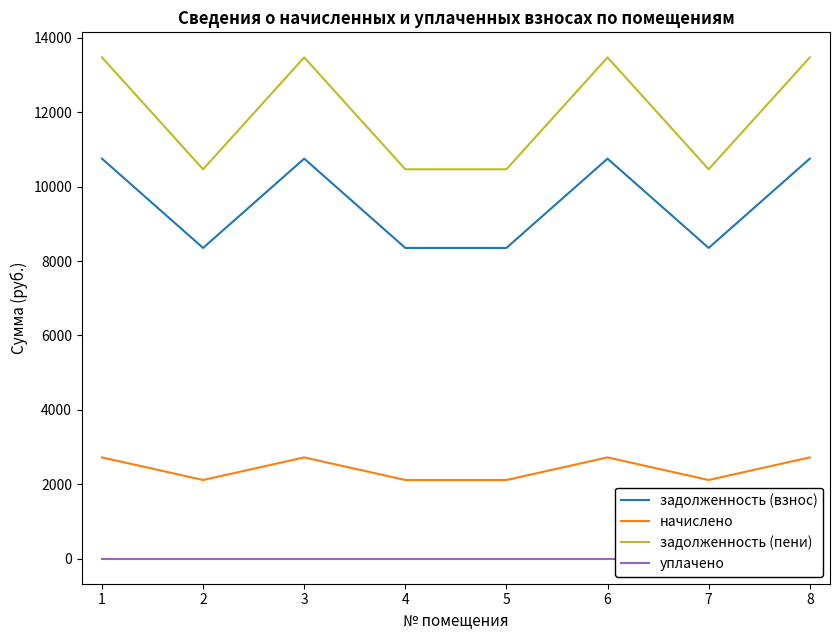

How many data points in начислено are above 2721?

4